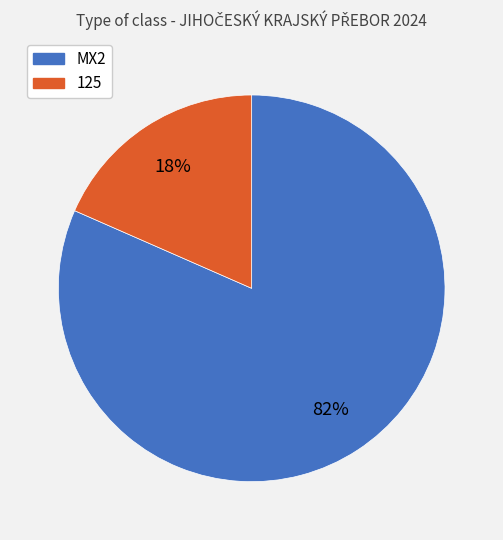

Which has a higher value, MX2 or 125?

MX2